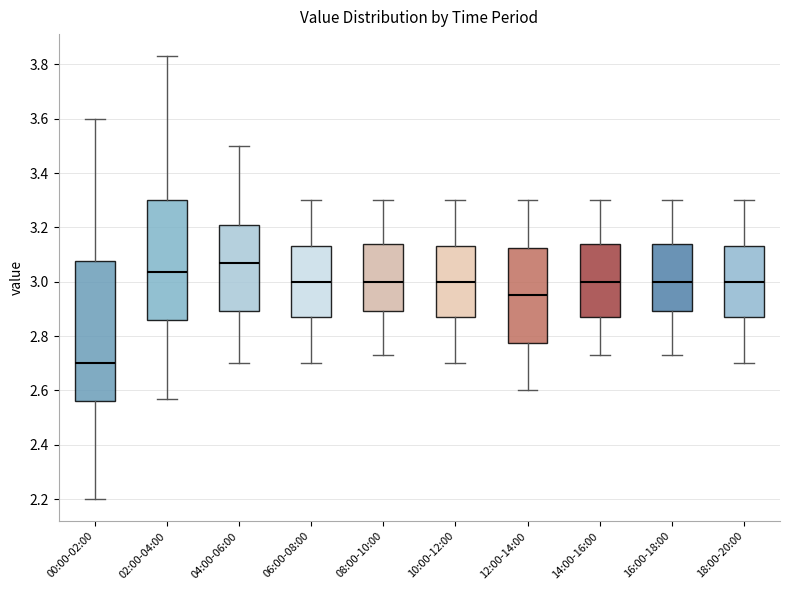

Where does the upper whisker of the box for 00:00-02:00 end on the y-axis? The values are not printed on the chart, so give them approximately, as read against the axis.

3.60